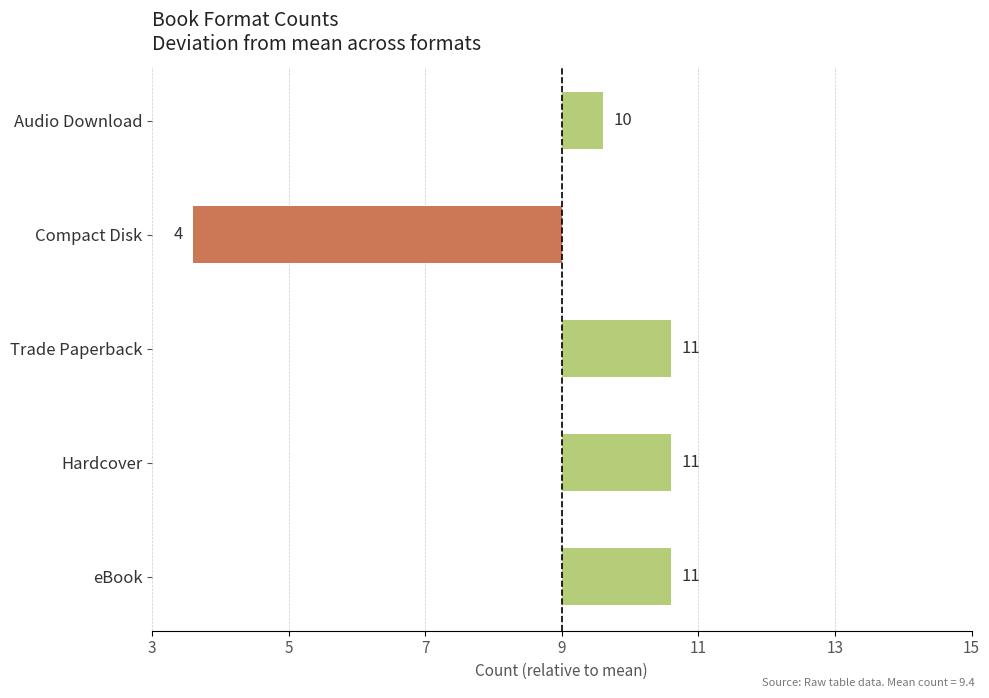

Are the bars horizontal?

Yes